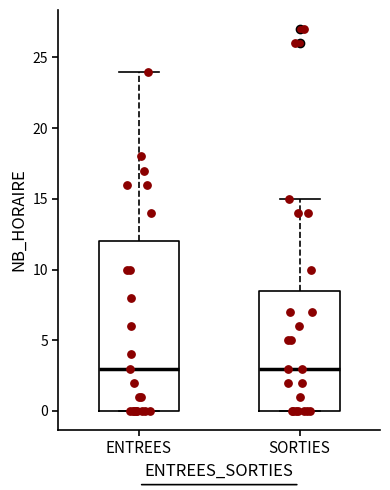

Which box is the tallest, from its lower edge to its upper edge?

ENTREES